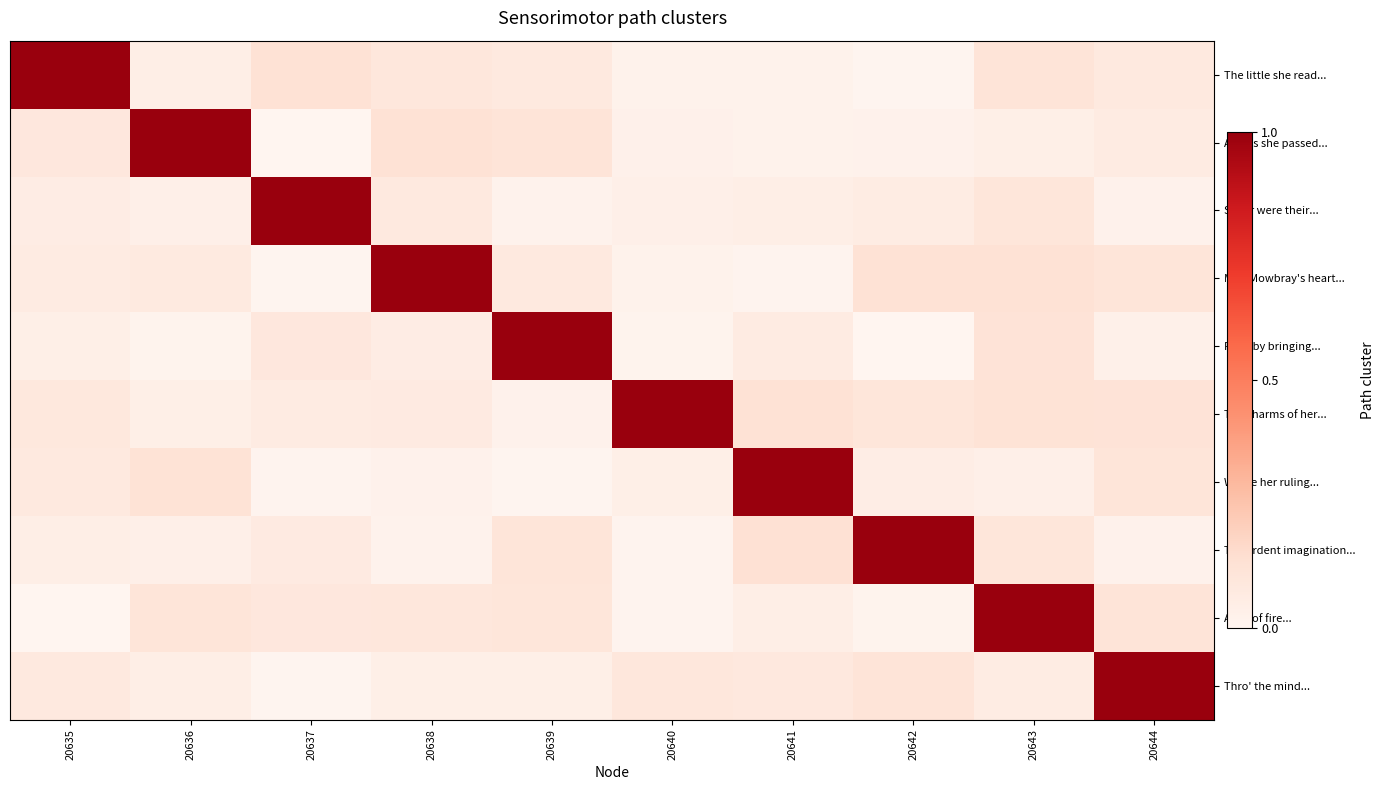

At 20640, list the series in order from smallest to largest.

A ray of fire..., The ardent imagination..., First, by bringing..., The little she read..., Miss Mowbray's heart..., And as she passed..., So far were their..., Where her ruling..., Thro' the mind..., The charms of her...